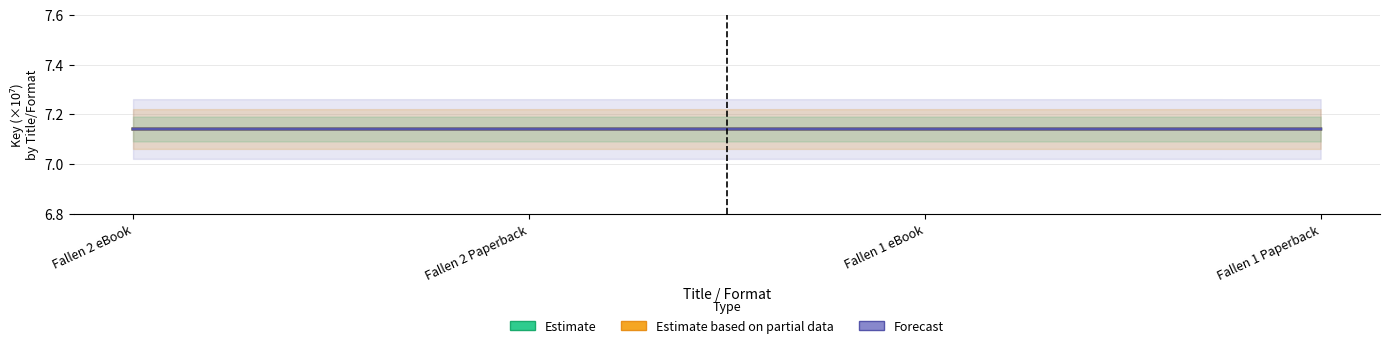

Count the Forecast values in the range 7 to 8.

4